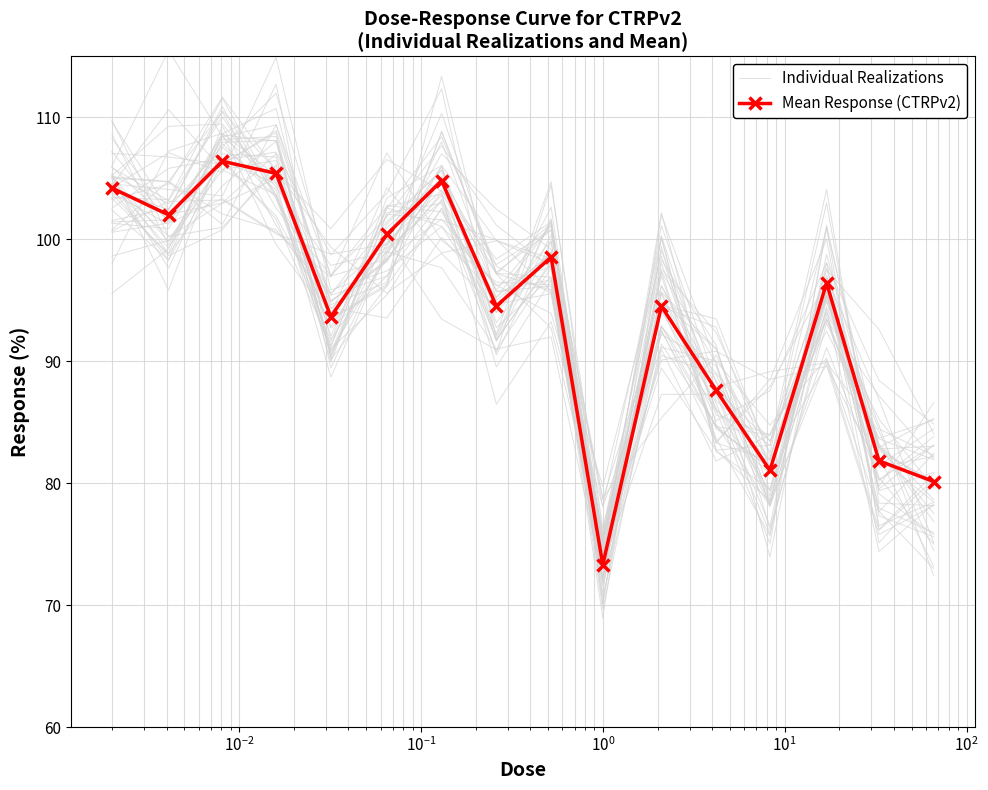

What is the difference between the second highest and minimum values in the Individual Realizations series?

35.1